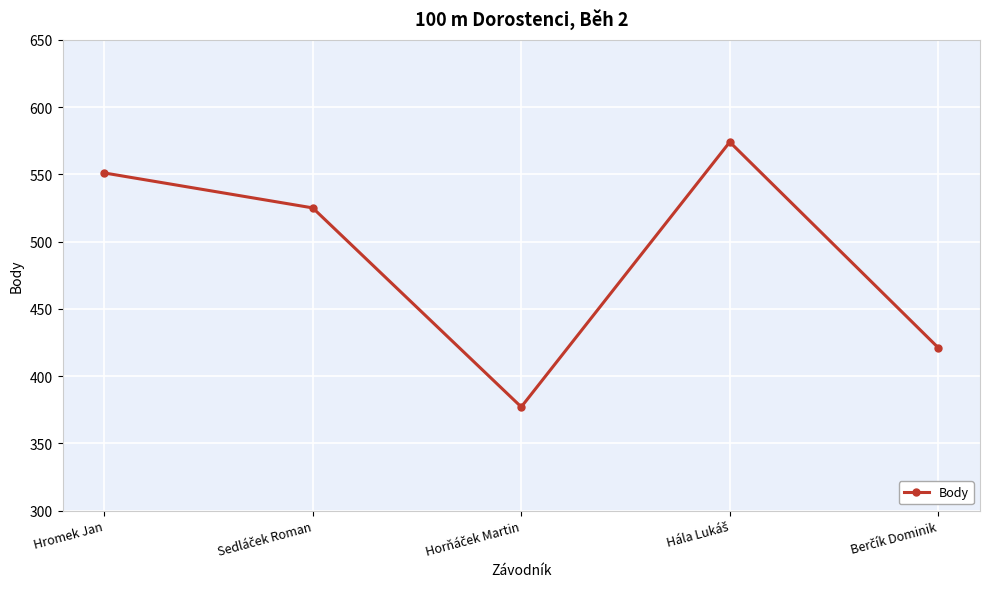

The chart shows a value of 551 at Hromek Jan. True or false?

True